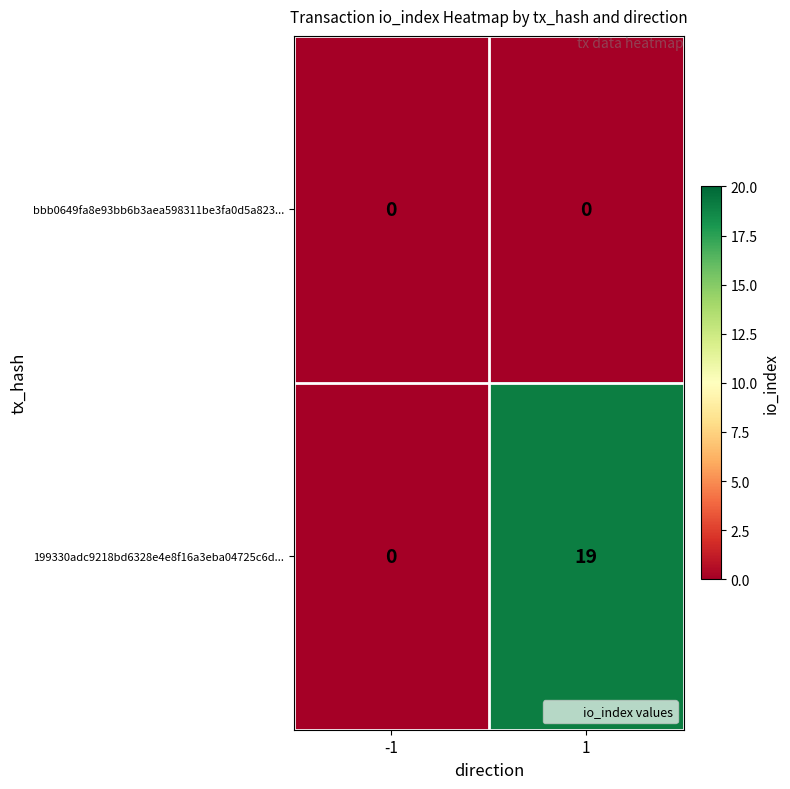

Rank the series at 1 from highest to lowest value.

199330adc9218bd6328e4e8f16a3eba04725c6d..., bbb0649fa8e93bb6b3aea598311be3fa0d5a823...